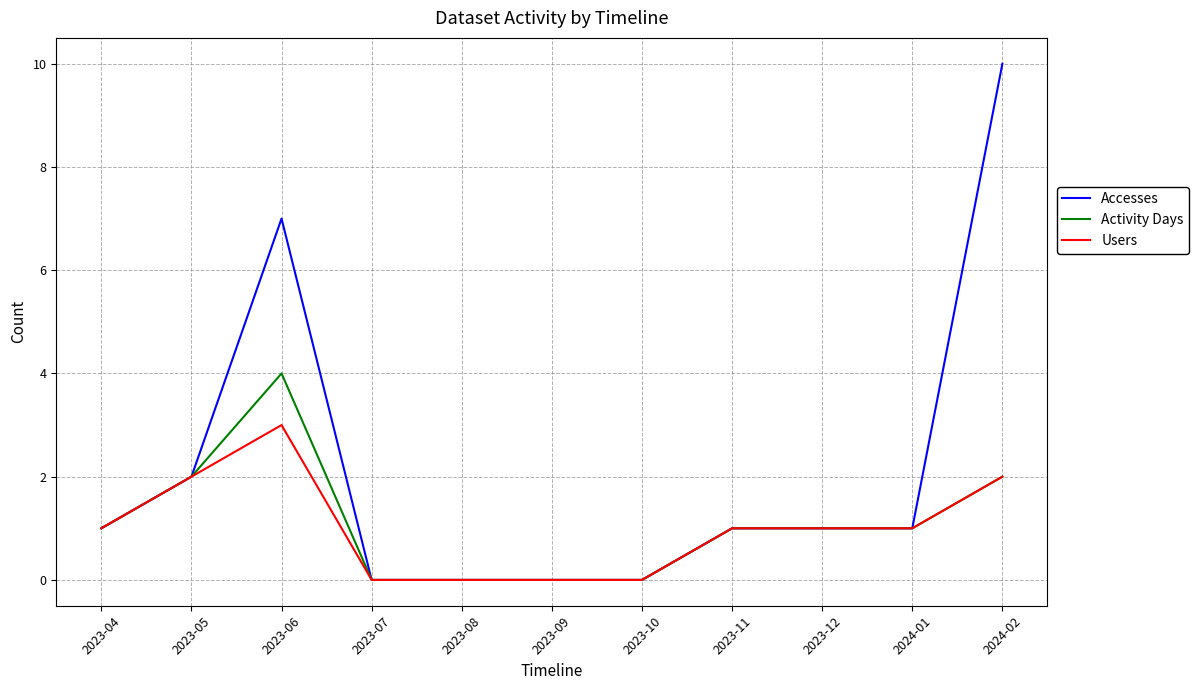

Is the value of Users at 2023-10 greater than the value of Activity Days at 2024-01?

No